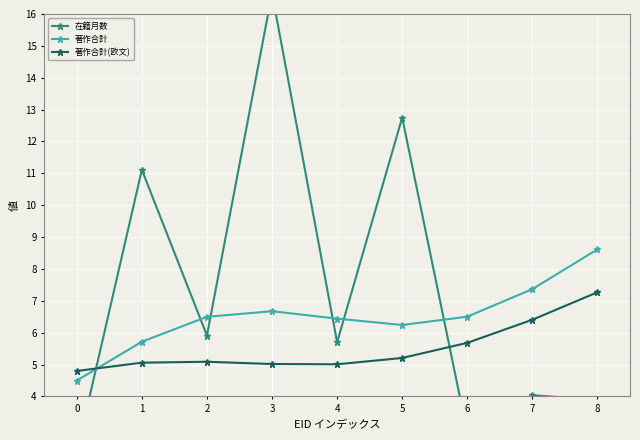

Between which two adjacent categories do 在籍月数 and 著作合計 first intersect?

0 and 1